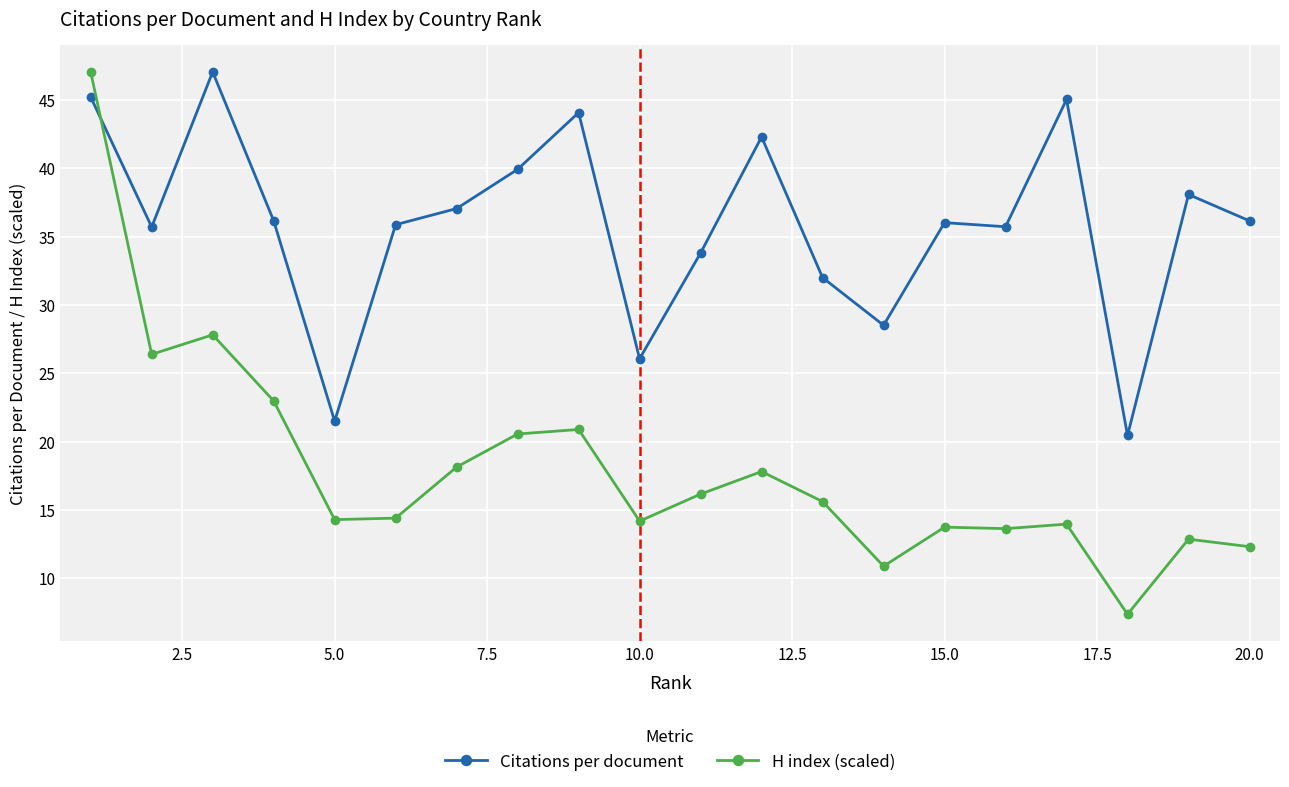

After their last crossing, which series has the higher values: H index (scaled) or Citations per document?

Citations per document